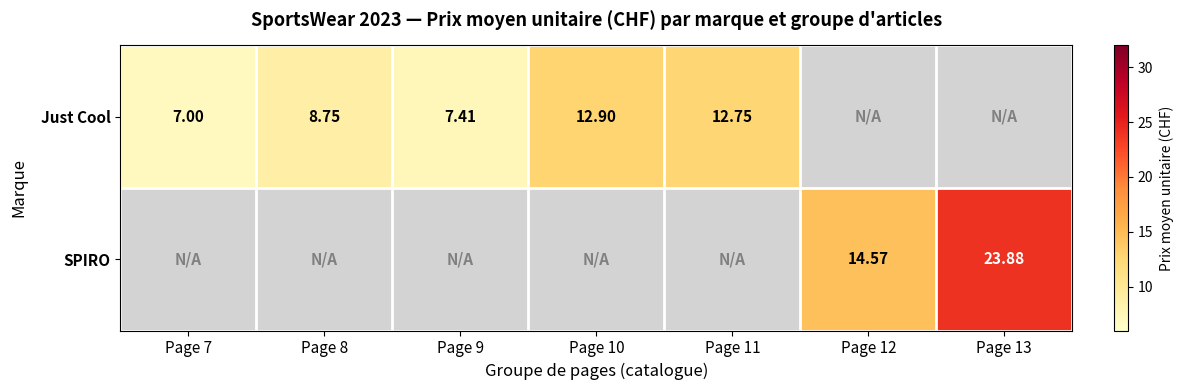

At which category does the chart reach its peak across all series?

Page 13